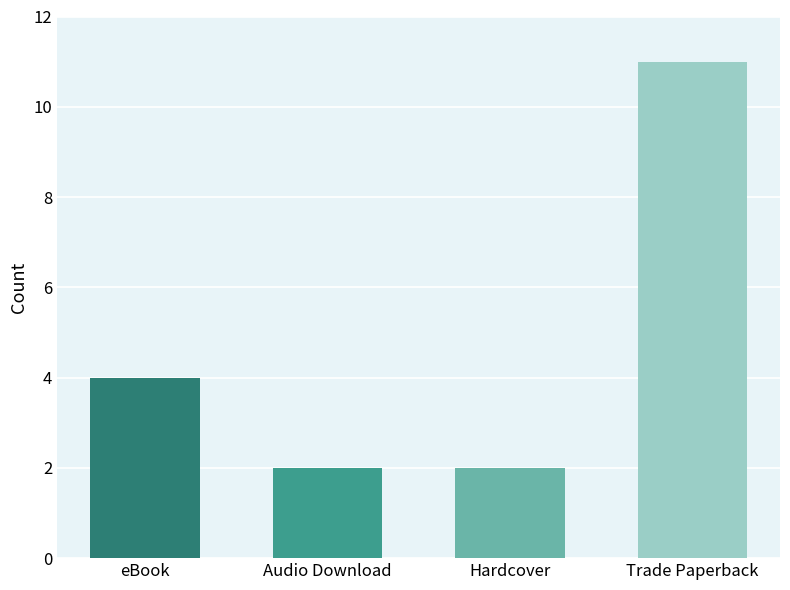

What is the value of the 3rd bar from the left?

2